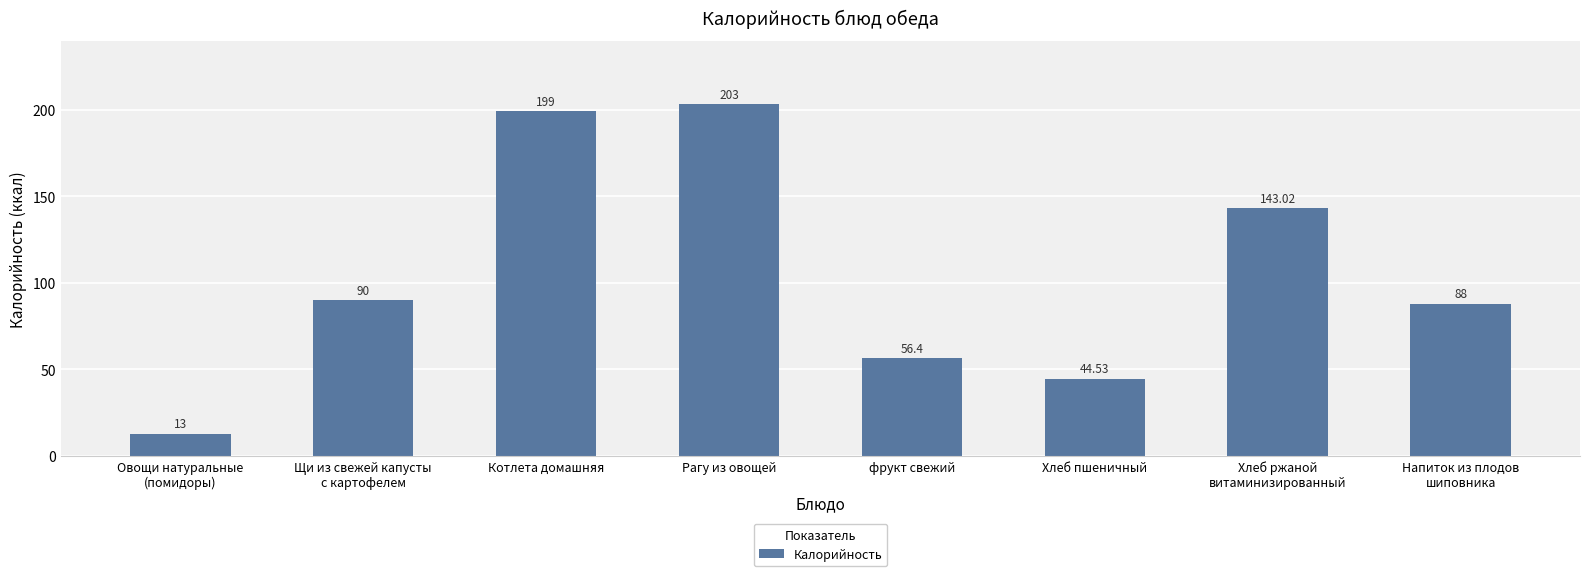

What value does the data have at Овощи натуральные
(помидоры)?

13.0